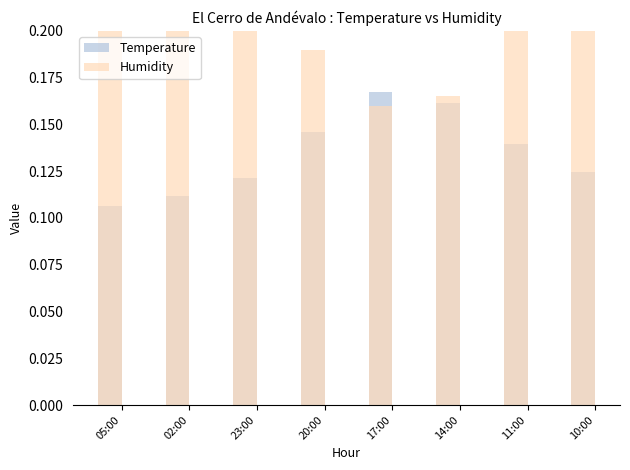

Where is Temperature nearest to the value 0?

05:00